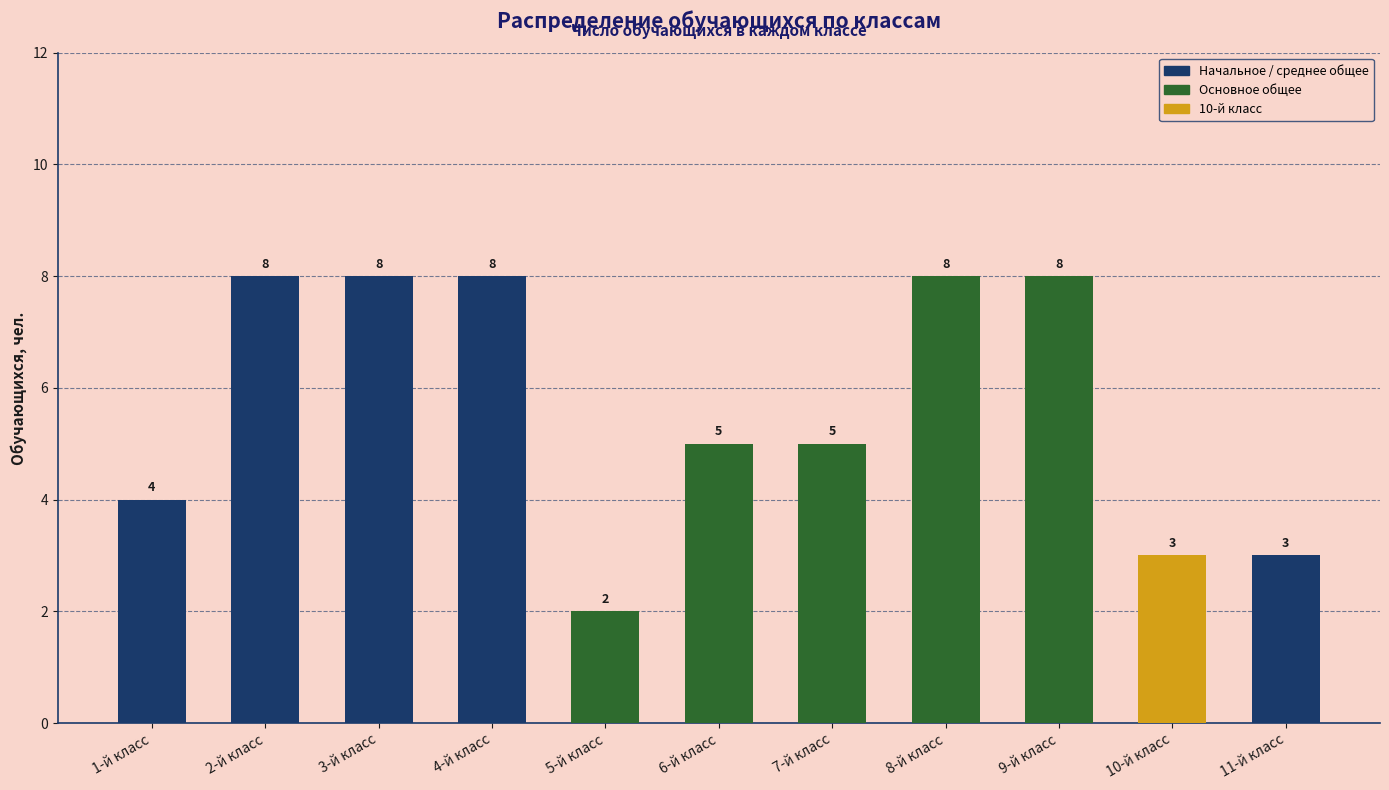

The chart shows a value of 3 at 10-й класс. True or false?

True